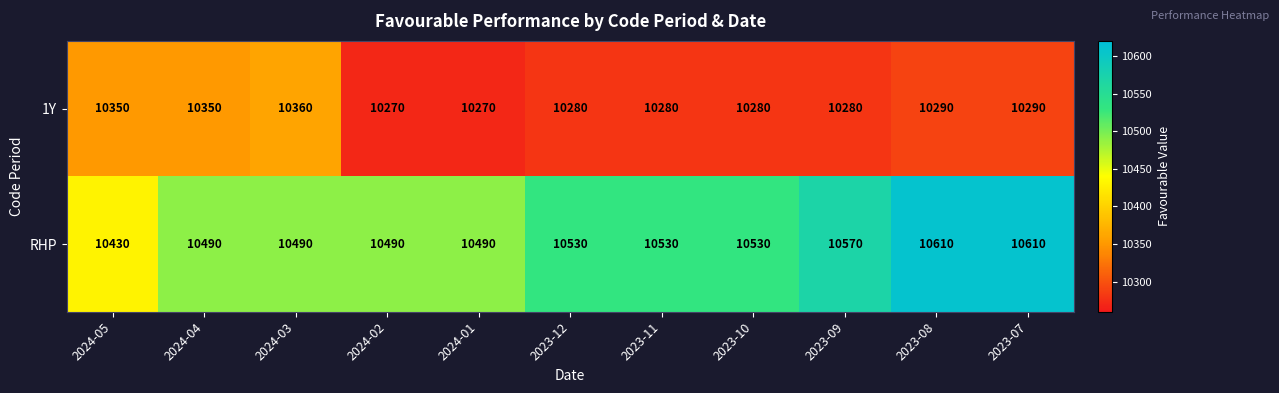

List the series in order of their overall mean, lowest first.

1Y, RHP